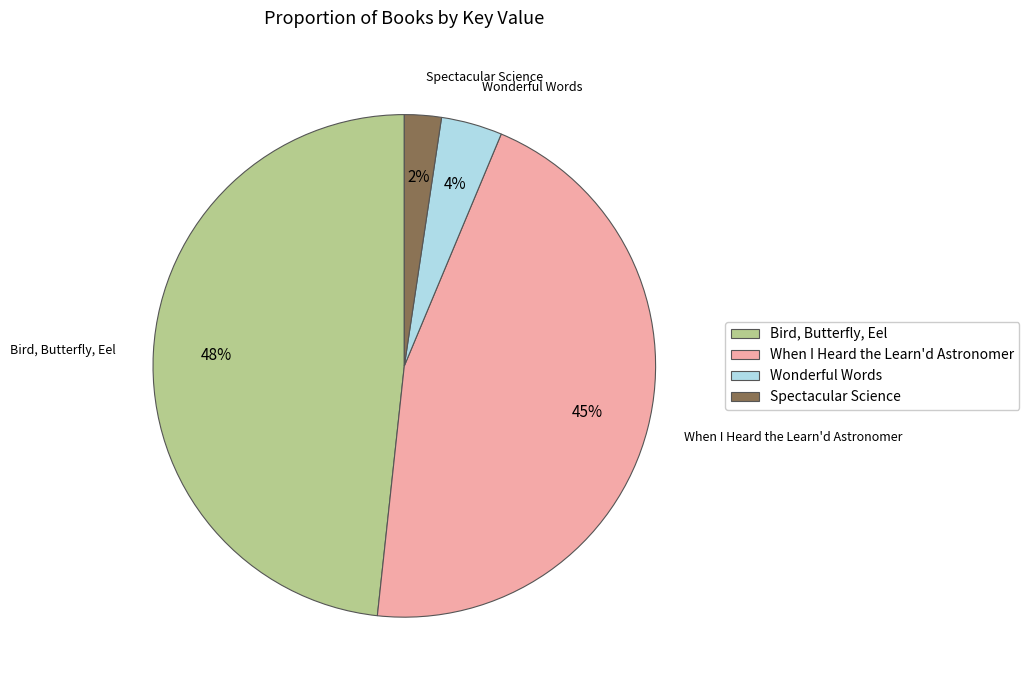

Which has a higher value, Spectacular Science or Wonderful Words?

Wonderful Words